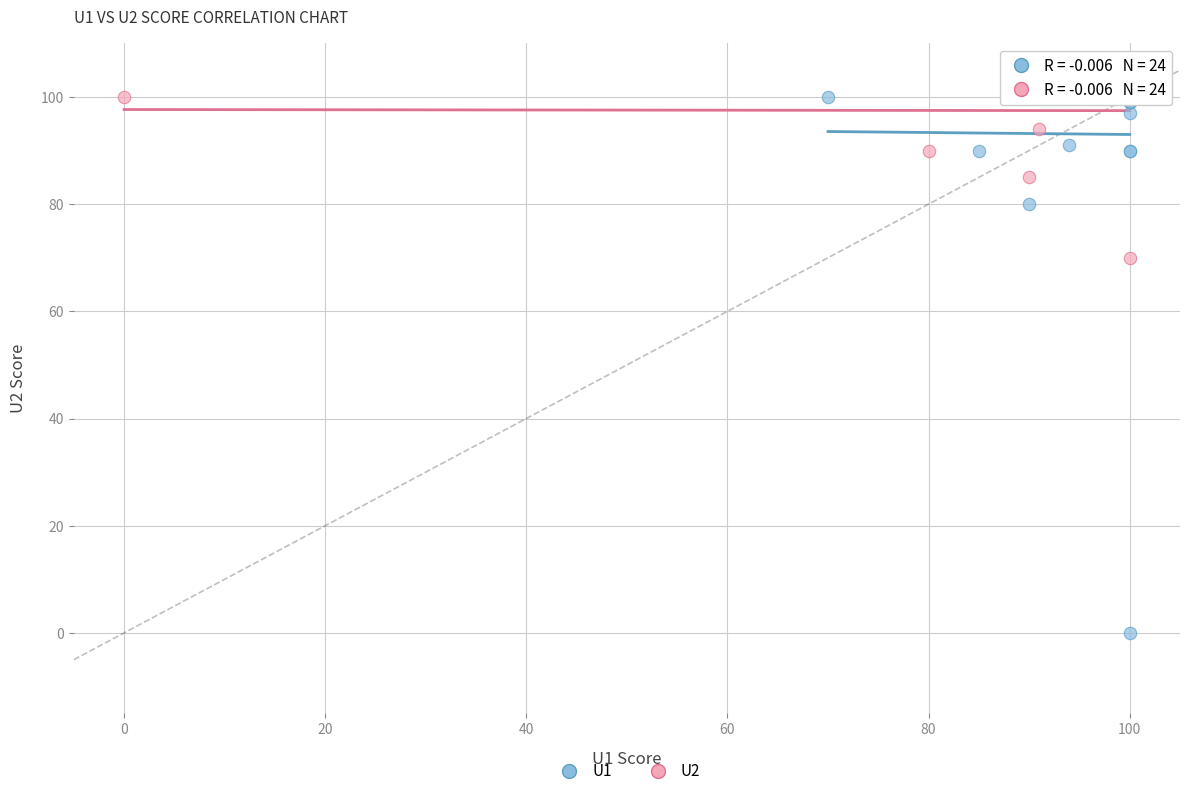

What are all the series names shown in the legend?

U1, U2